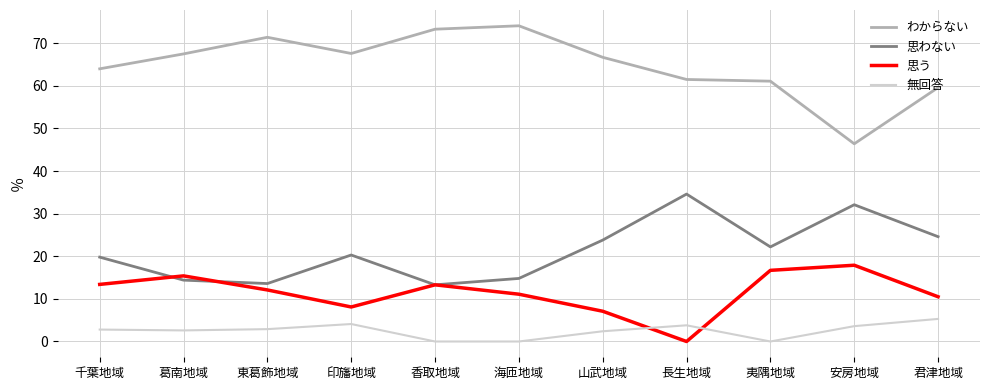

Does the chart display data point markers on the line(s)?

No